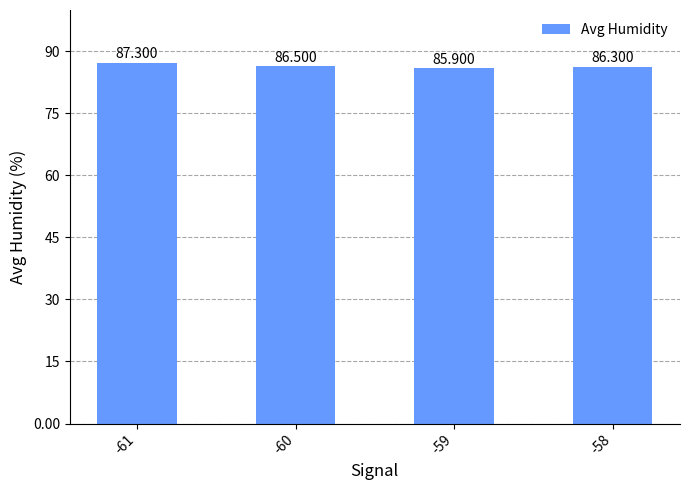

What is the smallest value displayed?

85.9